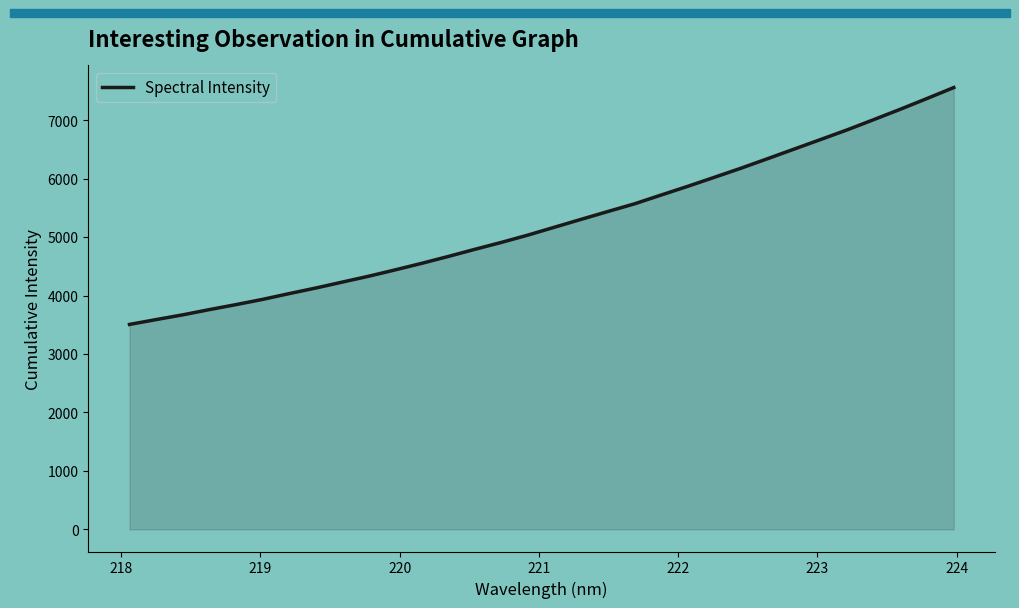

What is the greatest value displayed?

7558.0